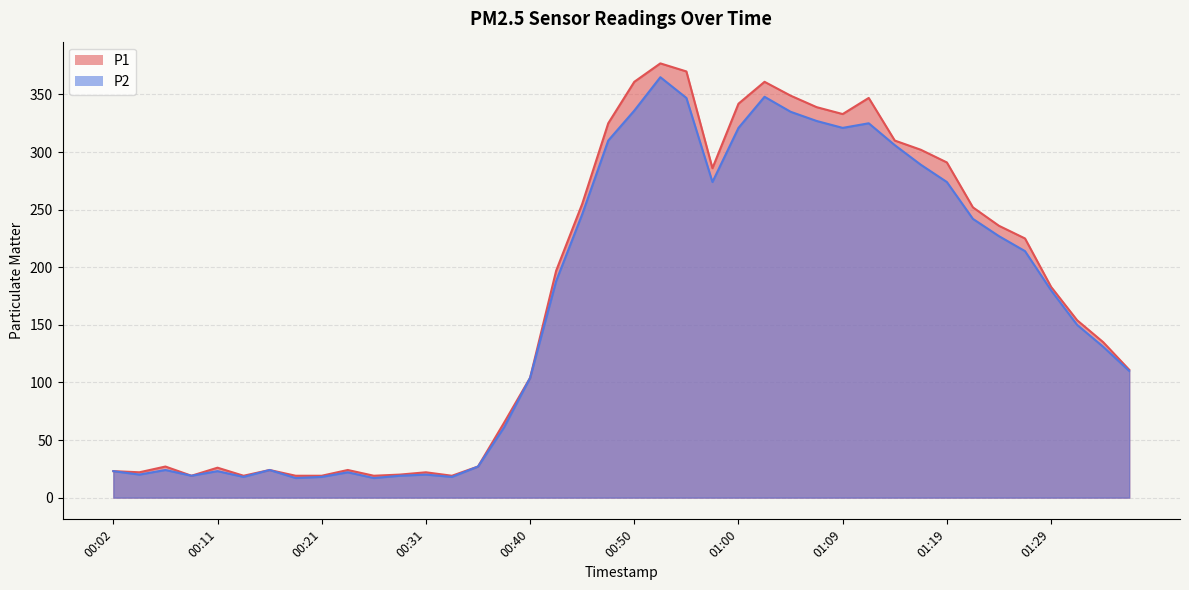

Where is the first local minimum for P2?

00:04